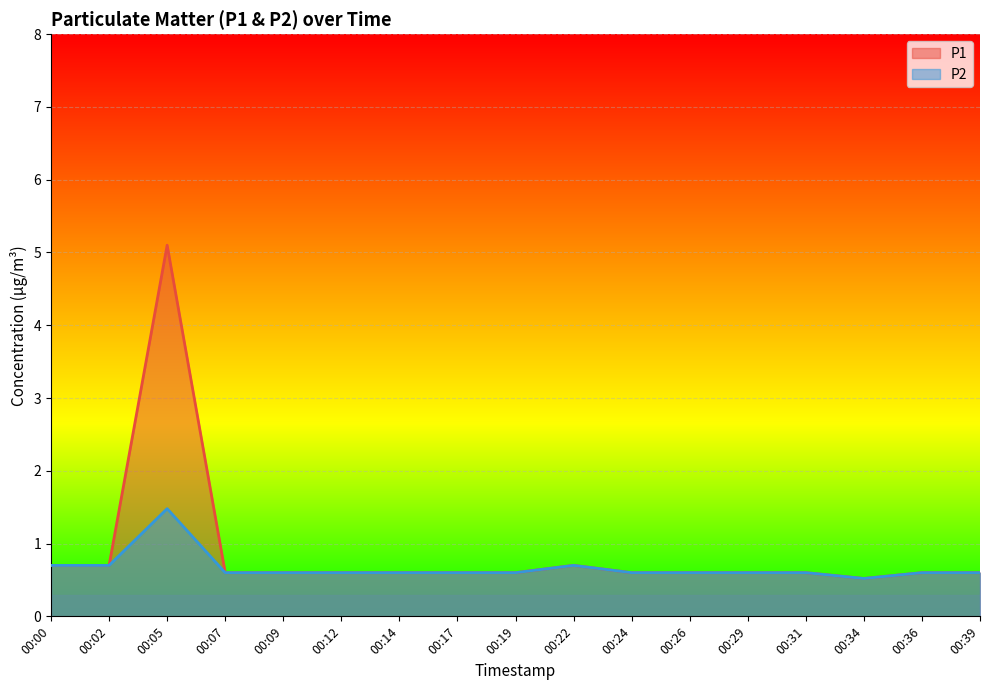

What is the sum of the P2 values at 00:00 and 00:17?

1.3